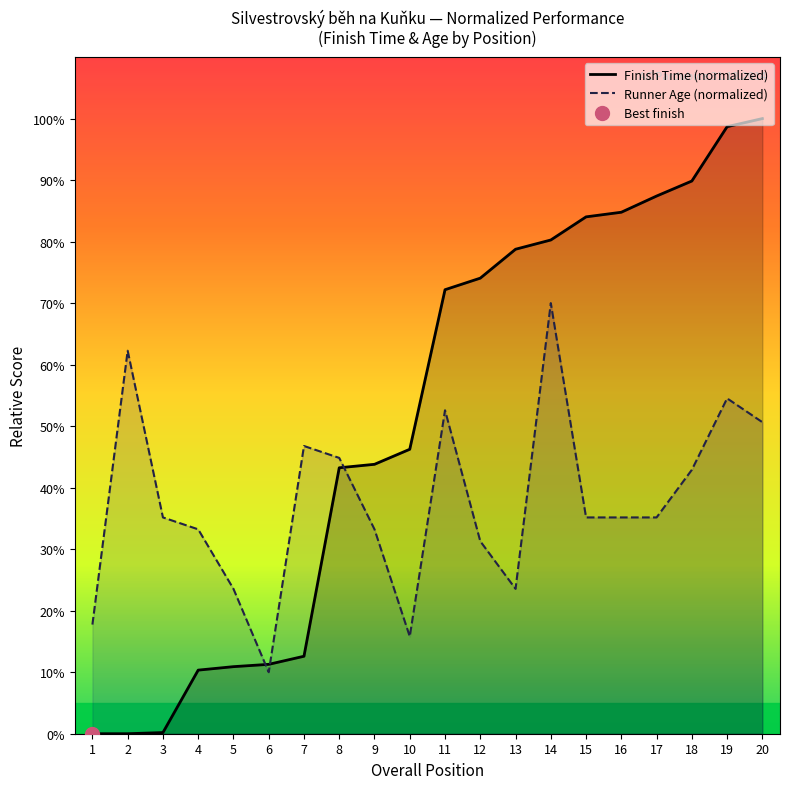

Which series ends up on top after the final intersection of Finish Time (normalized) and Runner Age (normalized)?

Finish Time (normalized)